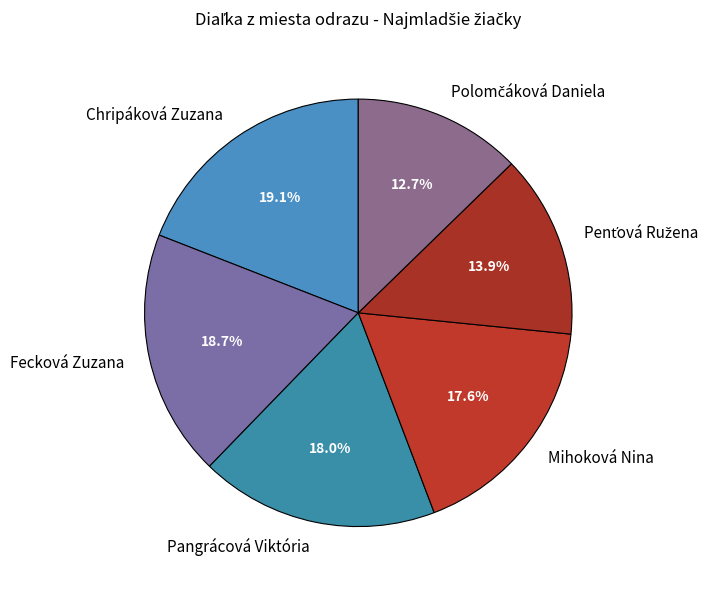

To the nearest percent, what portion does Mihoková Nina represent?

18%